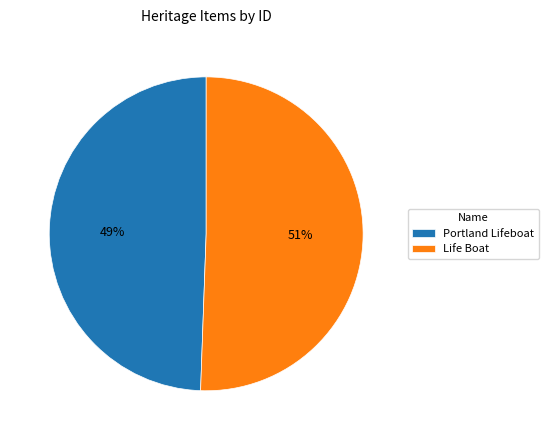

Between Portland Lifeboat and Life Boat, which is larger?

Life Boat